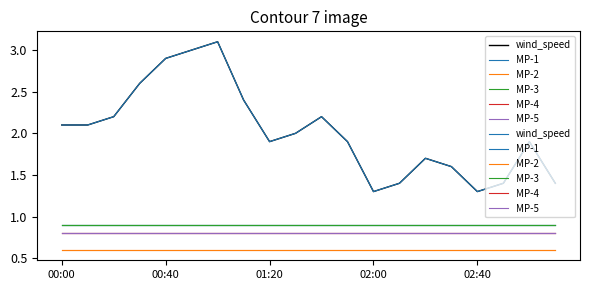

Between 9 and 10, which series saw the biggest shift?

wind_speed